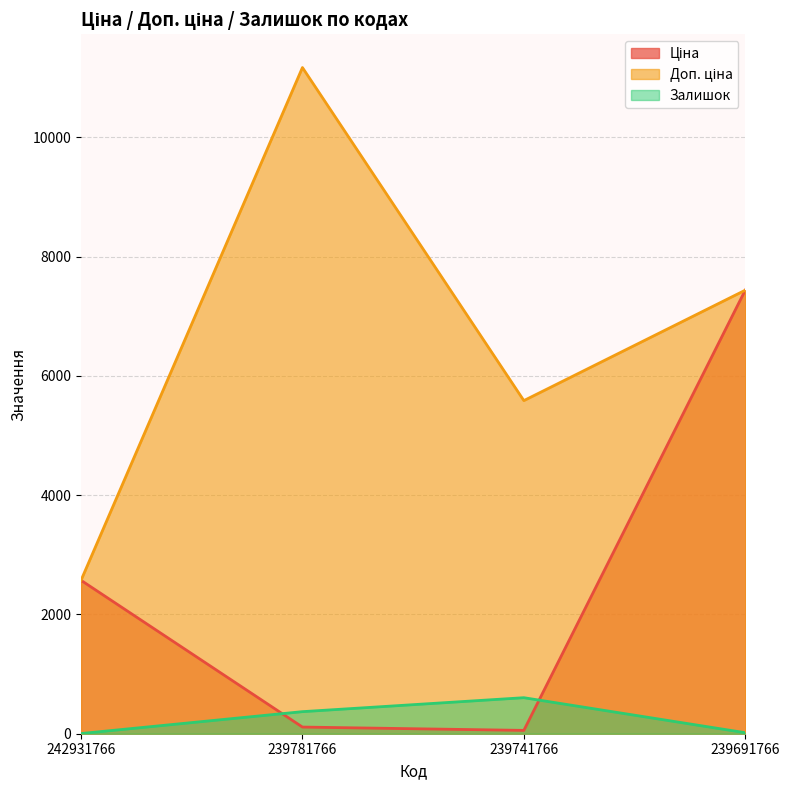

At which label does Доп. ціна first exceed 7436?

239781766